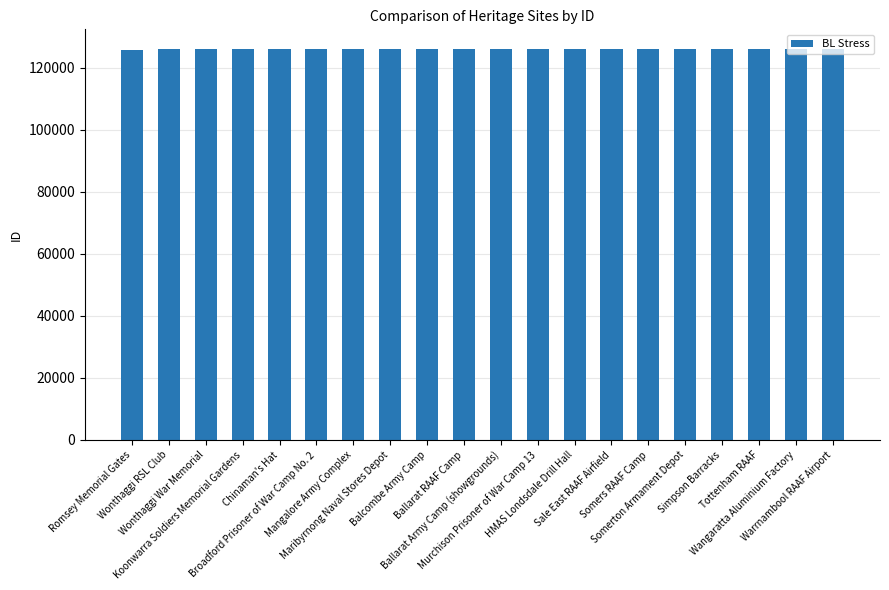

What is the maximum value shown in the chart?

126140